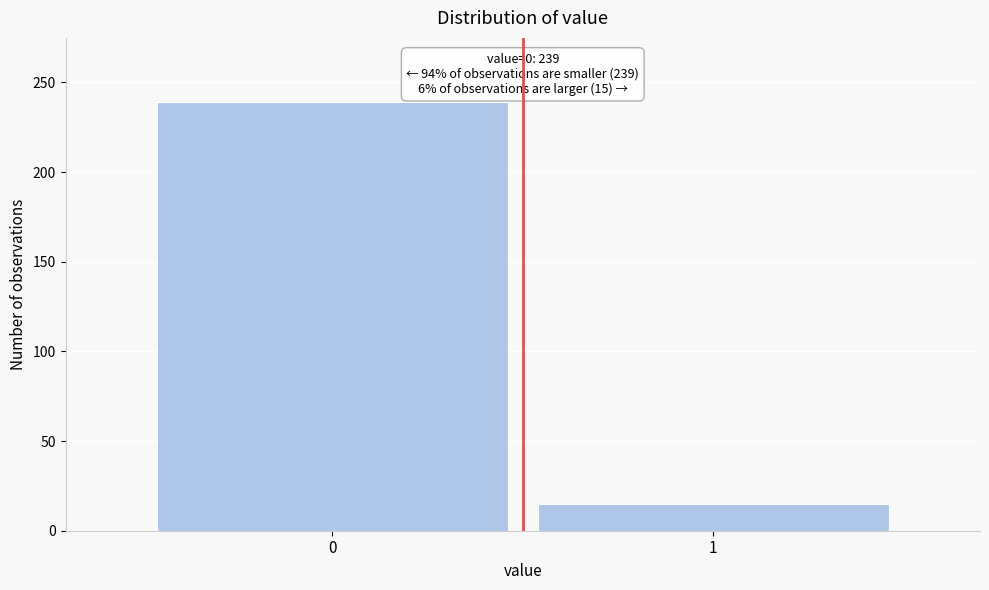

Reading left to right, what are all the values shown in this chart?

0=239	1=15